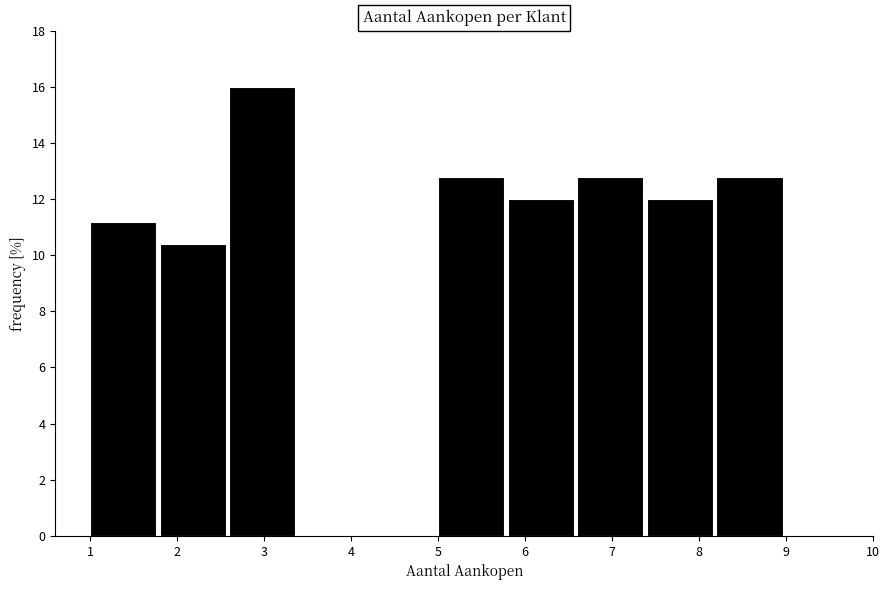

Reading left to right, list every bar in this chart as the range it spans on the x-axis followed by its height. The values are not printed on the chart, so give them approximately, as read against the axis.

1.0 to 1.8: 11.2
1.8 to 2.6: 10.4
2.6 to 3.4: 16.0
3.4 to 4.2: 0
4.2 to 5.0: 0
5.0 to 5.8: 12.8
5.8 to 6.6: 12.0
6.6 to 7.4: 12.8
7.4 to 8.2: 12.0
8.2 to 9.0: 12.8